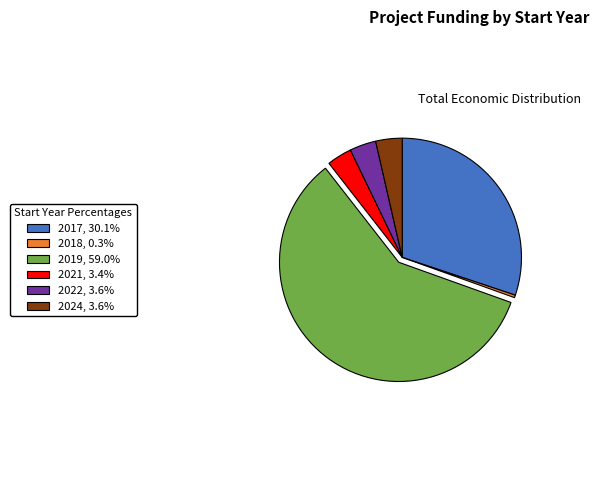

Does 2019, 59.0% account for over 50% of the chart?

Yes